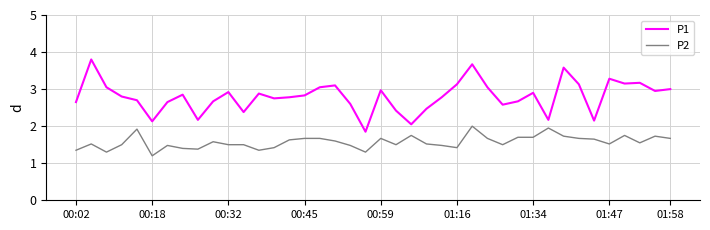

List the series in order of their peak value, lowest first.

P2, P1